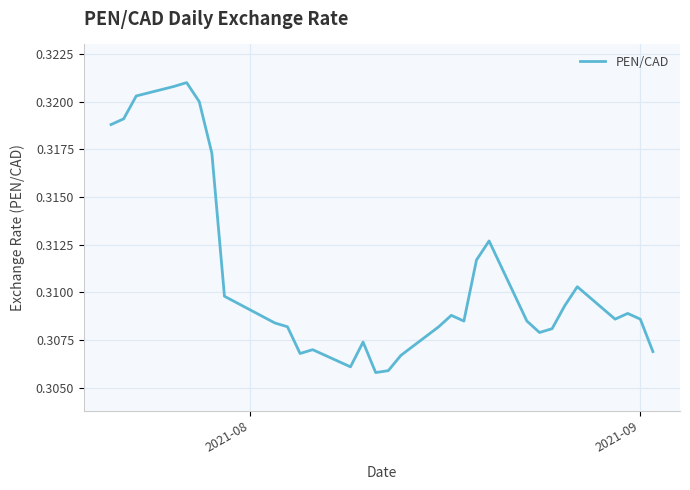

Does the chart display data point markers on the line(s)?

No